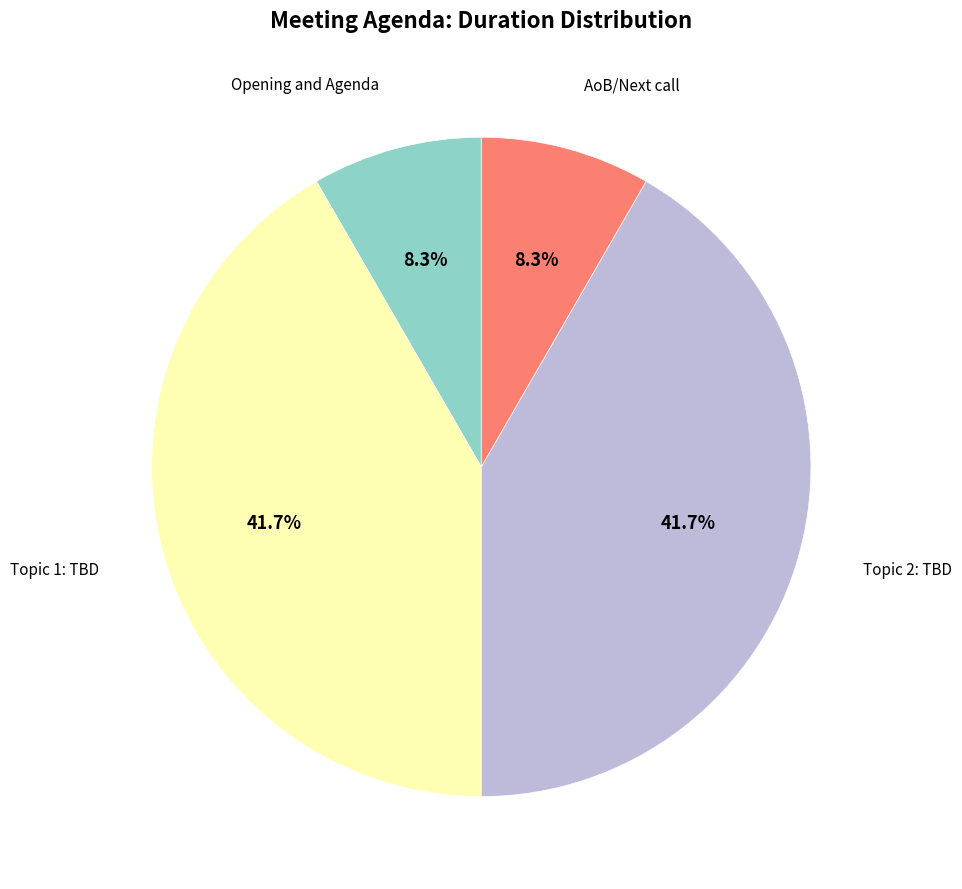

Is there any slice that represents more than half of the pie?

No